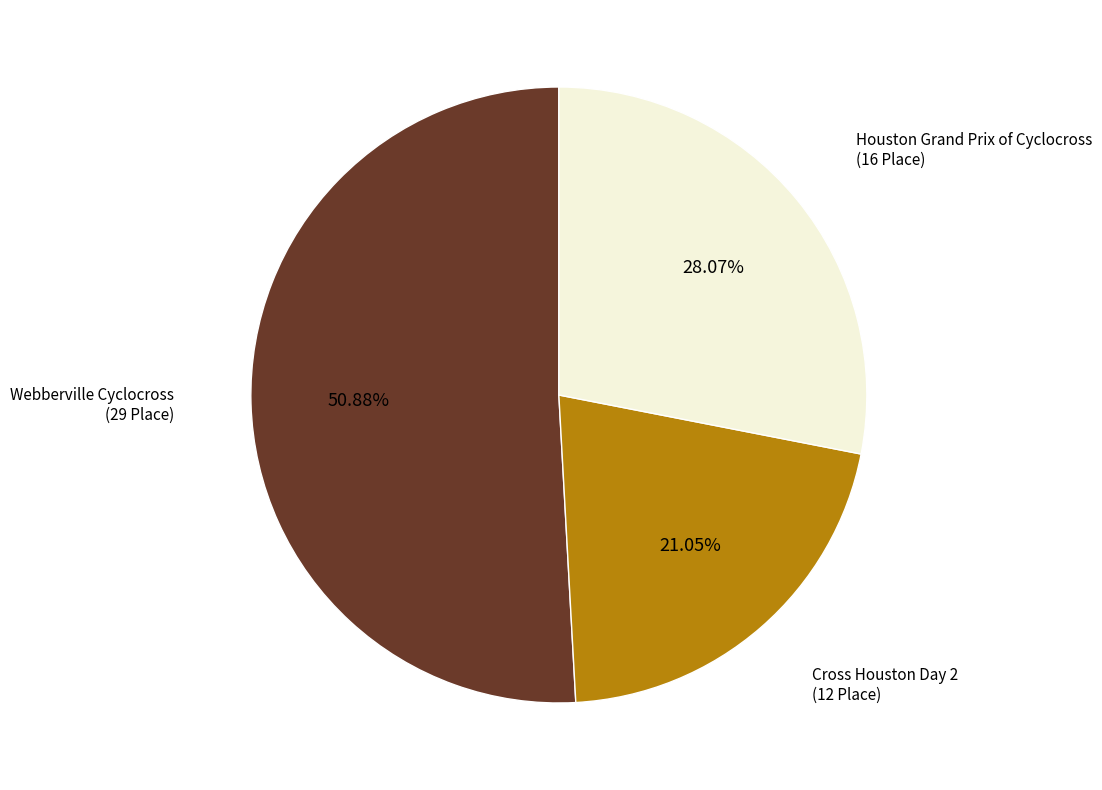

To the nearest percent, what is the difference between the Webberville Cyclocross and Houston Grand Prix of Cyclocross slice percentages?

23%